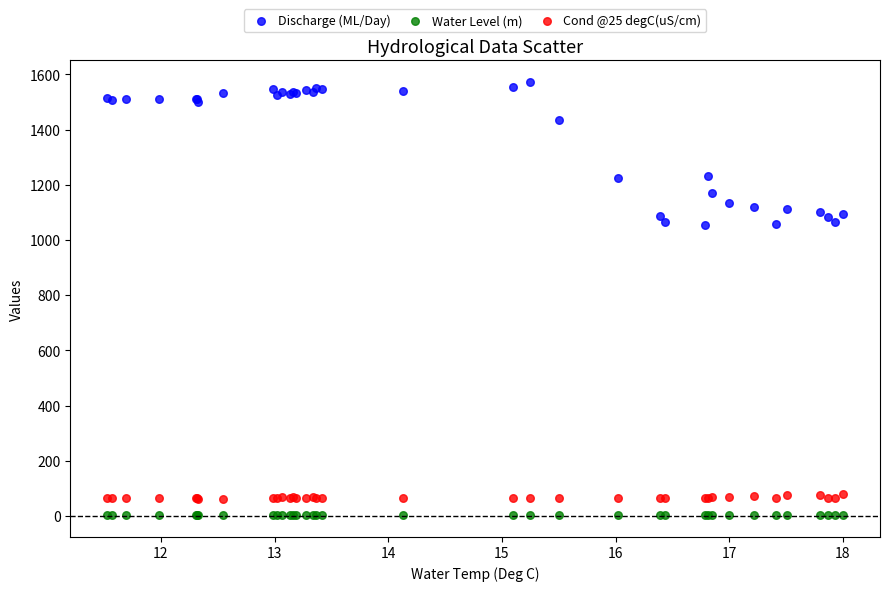

Which series has the widest spread of Y values?

Discharge (ML/Day)